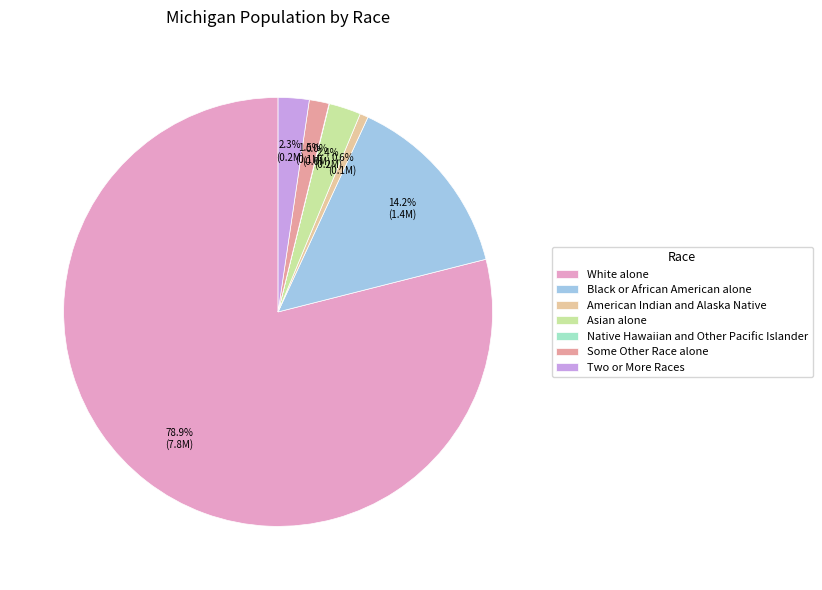

Combined, do American Indian and Alaska Native and Black or African American alone account for over 50%?

No